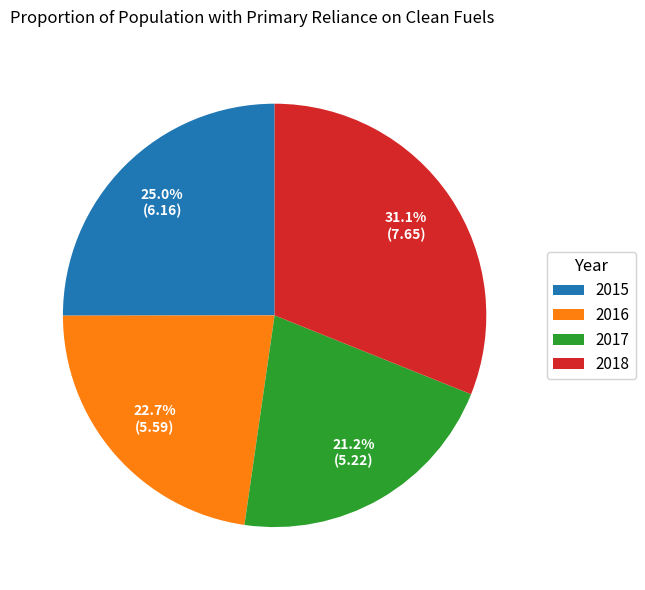

To the nearest percent, what portion does 2015 represent?

25%